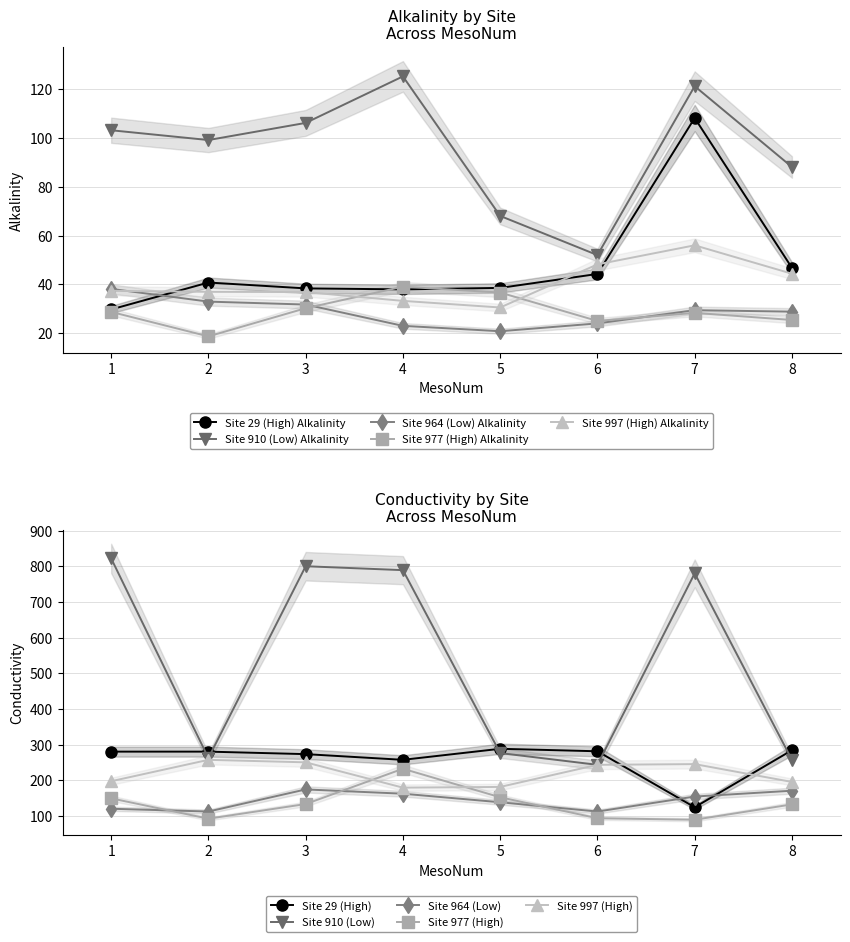

Rank the categories by Site 910 (Low) Alkalinity value from lowest to highest.

6, 5, 8, 2, 1, 3, 7, 4